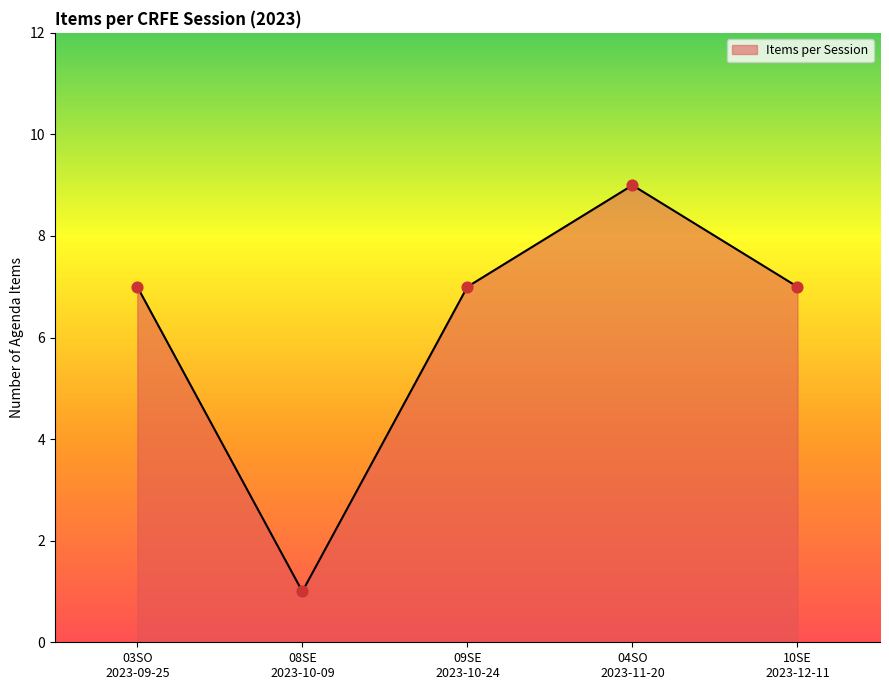

What is the maximum value shown in the chart?

9